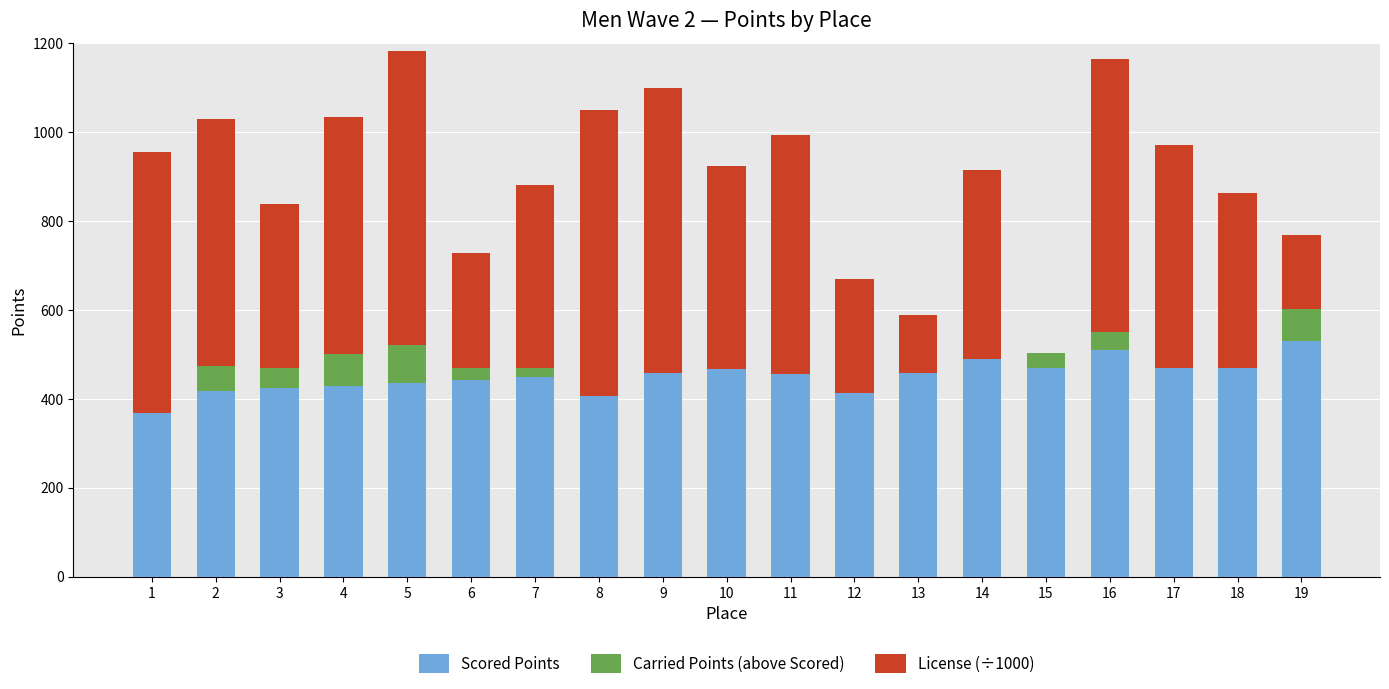

At 8, list the series in order from largest to smallest.

License (÷1000), Scored Points, Carried Points (above Scored)